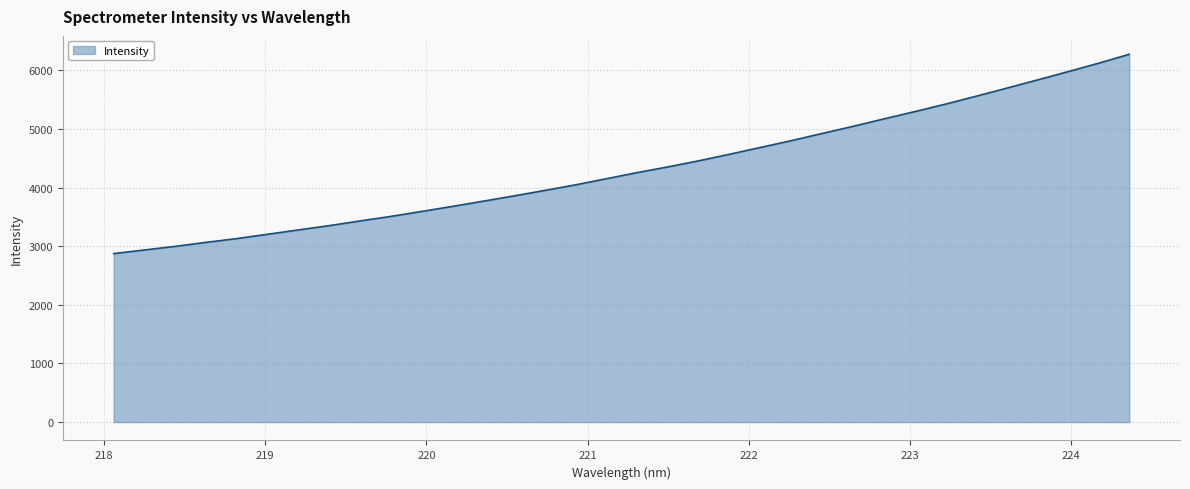

What is the difference between the maximum and minimum values?

3399.3